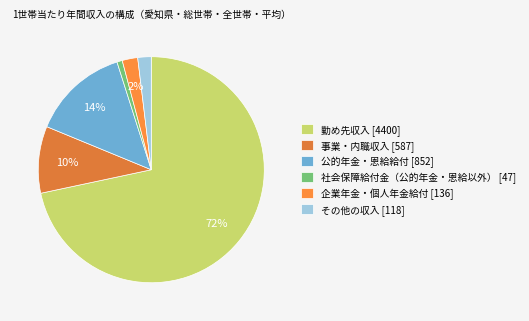

Which slice is the smallest?

社会保障給付金（公的年金・恩給以外）